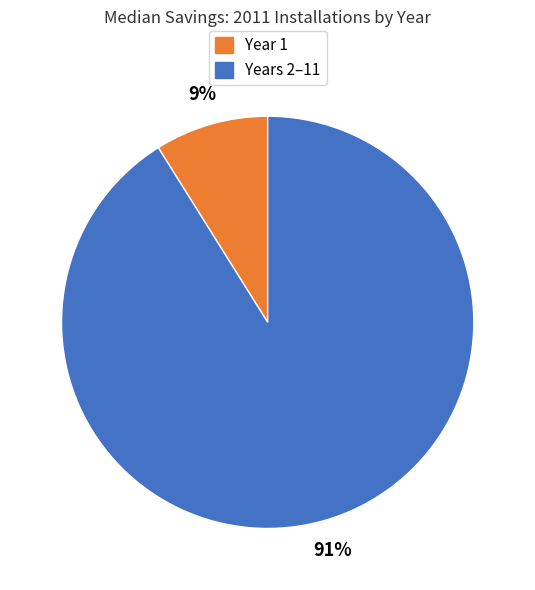

How many slices are in this pie chart?

2